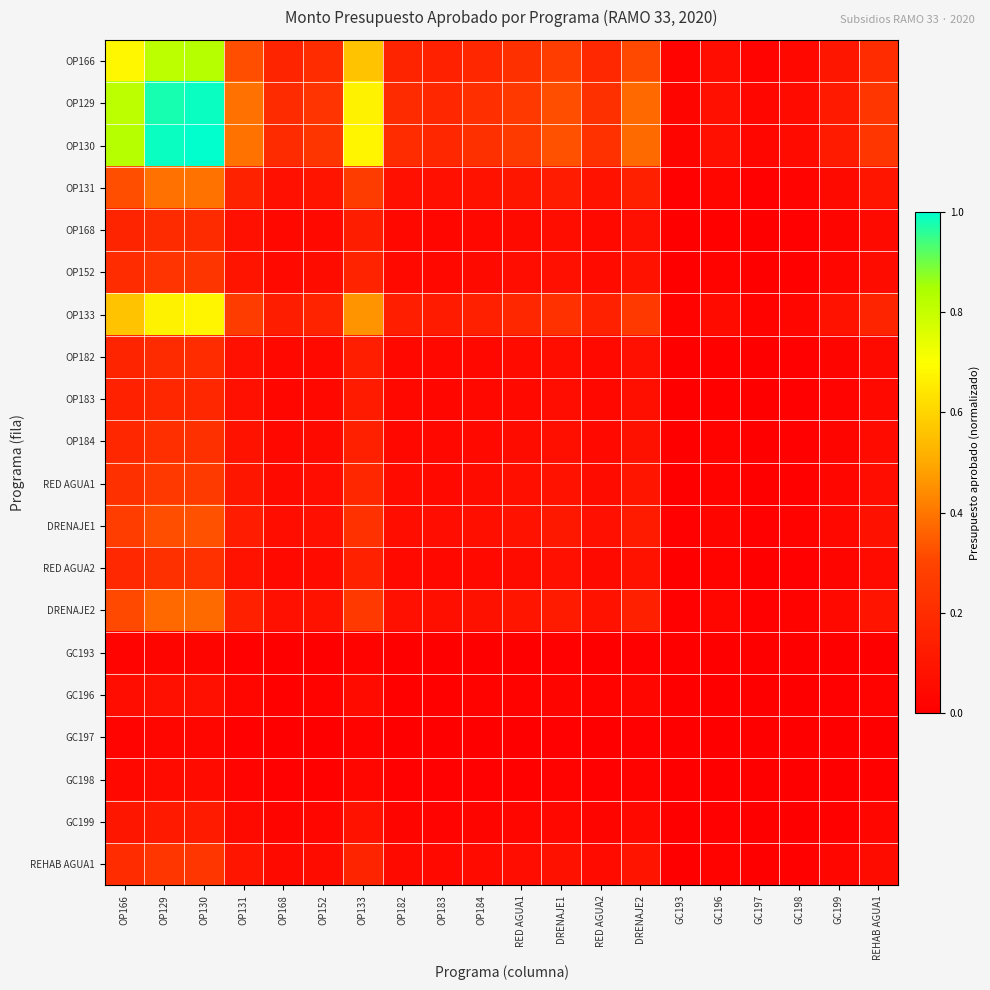

At REHAB AGUA1, list the series in order from smallest to largest.

GC193, GC197, GC198, GC196, GC199, OP183, OP168, OP182, OP184, RED AGUA2, OP152, REHAB AGUA1, RED AGUA1, DRENAJE1, DRENAJE2, OP131, OP133, OP166, OP129, OP130